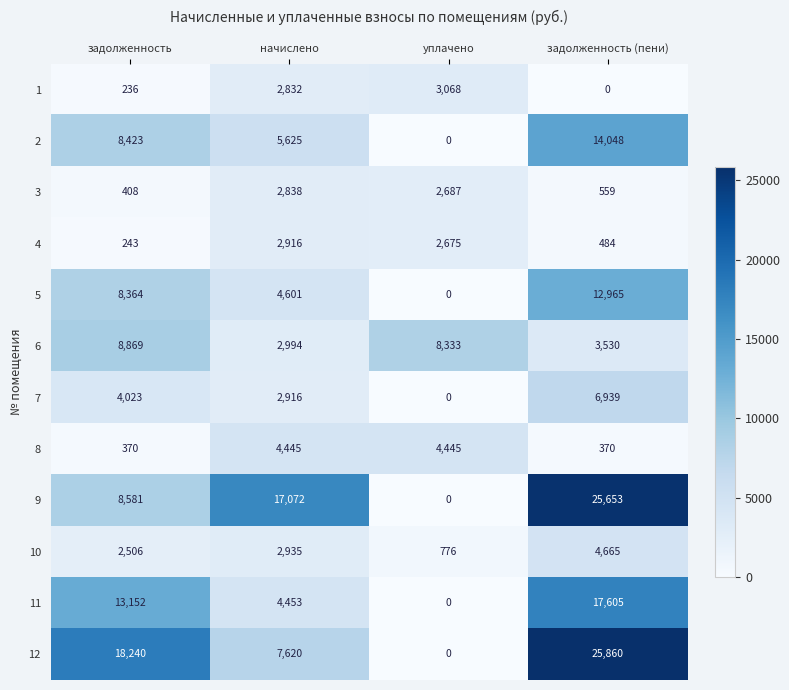

At which category is the sum across all series the highest?

задолженность (пени)